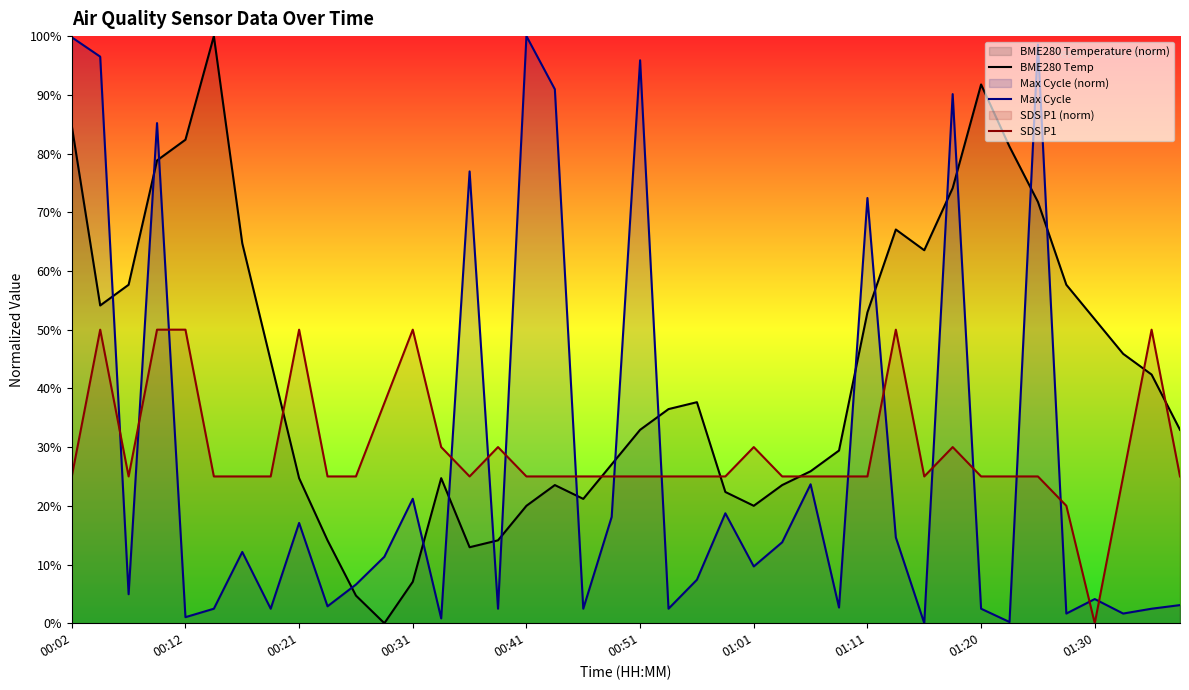

Does the chart display data point markers on the line(s)?

No